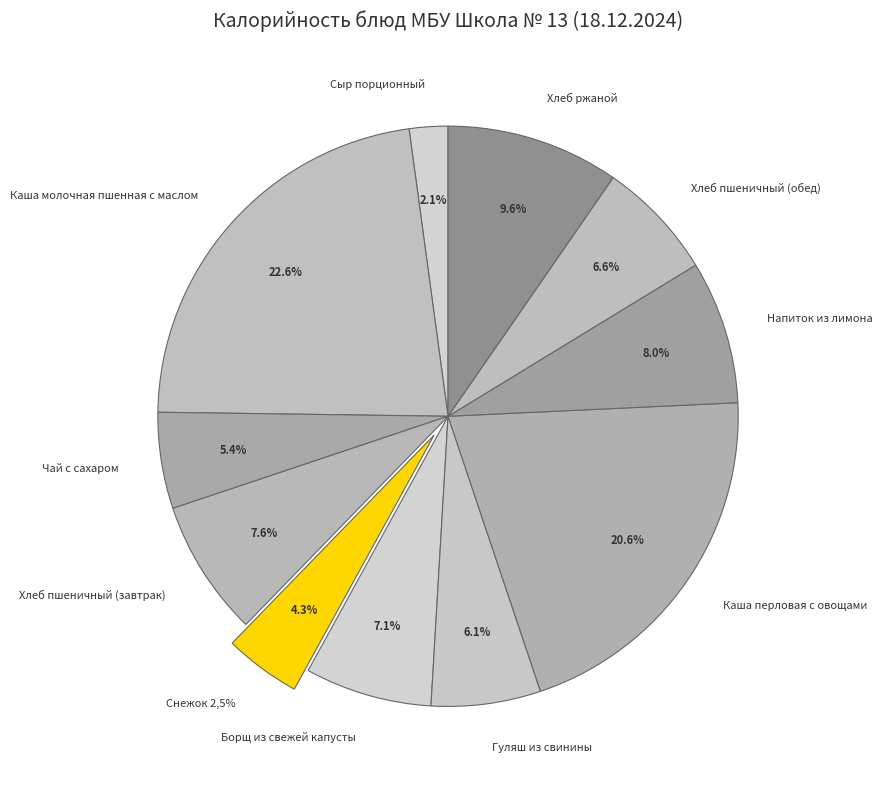

Which category has the smallest portion of the pie?

Сыр порционный